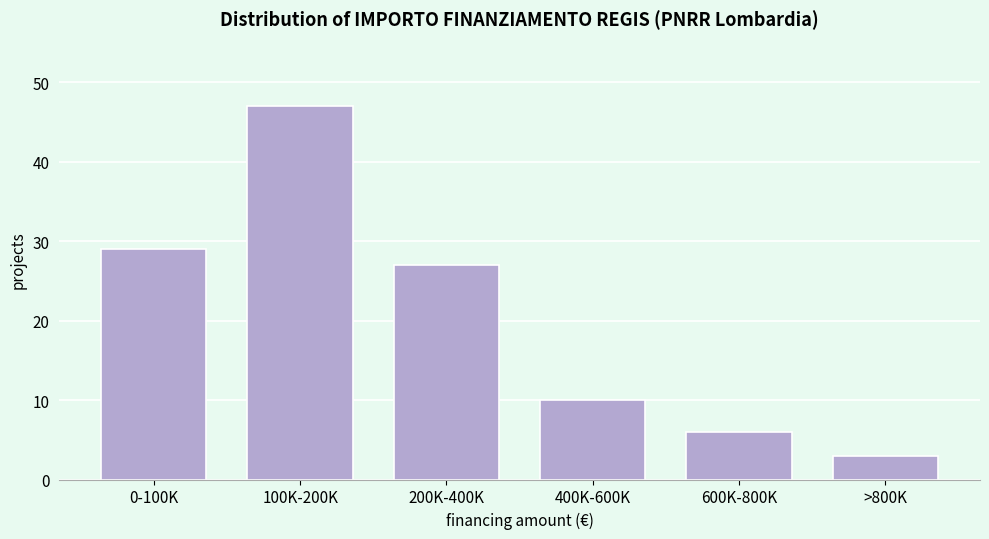

Reading left to right, list all the values displayed in this chart.

0-100K=29	100K-200K=47	200K-400K=27	400K-600K=10	600K-800K=6	>800K=3